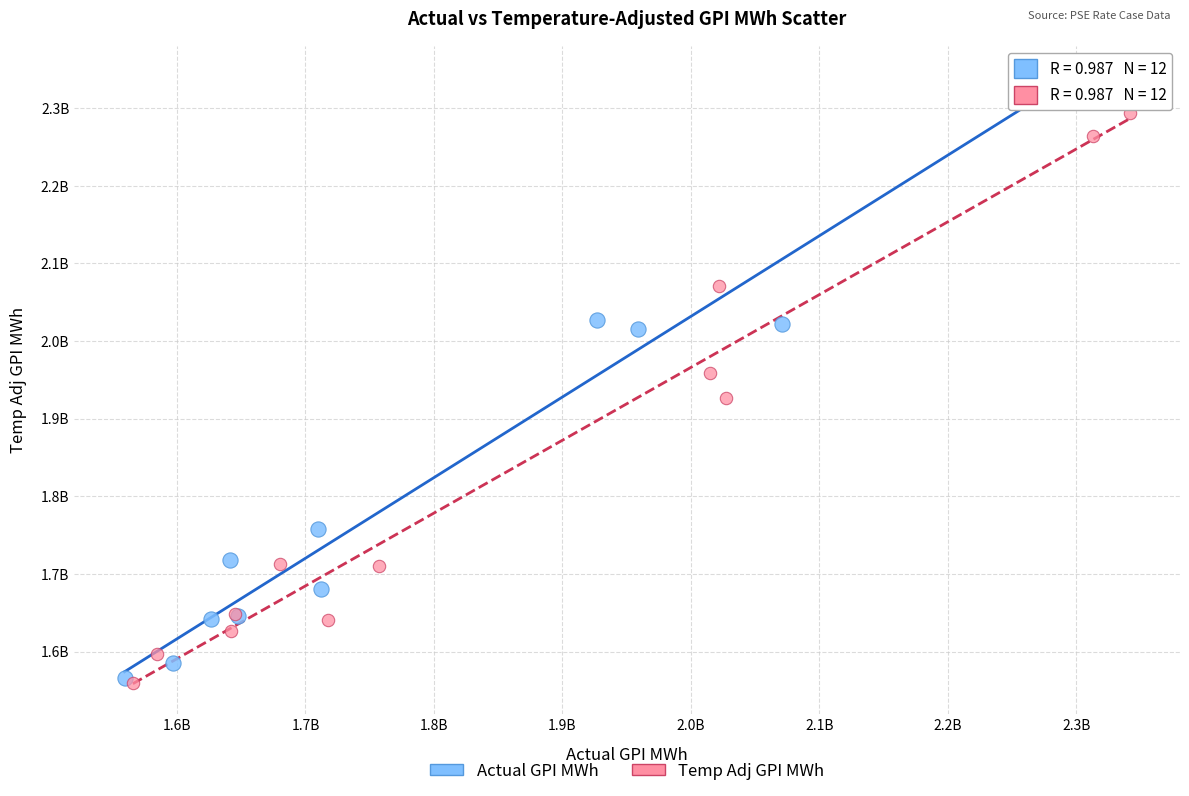

What are all the series names shown in the legend?

Actual GPI MWh, Temp Adj GPI MWh